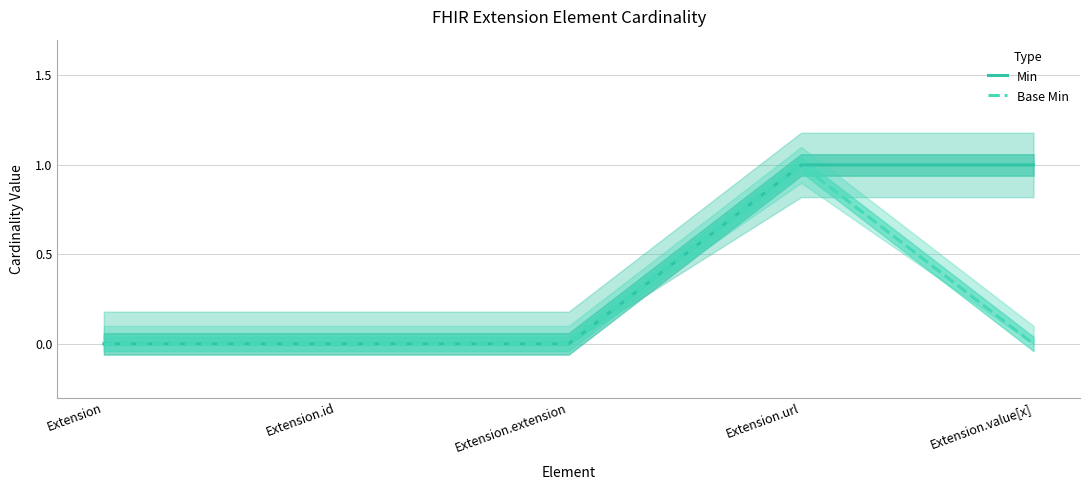

Between Extension.extension and Extension.value[x], which series saw the biggest shift?

Min